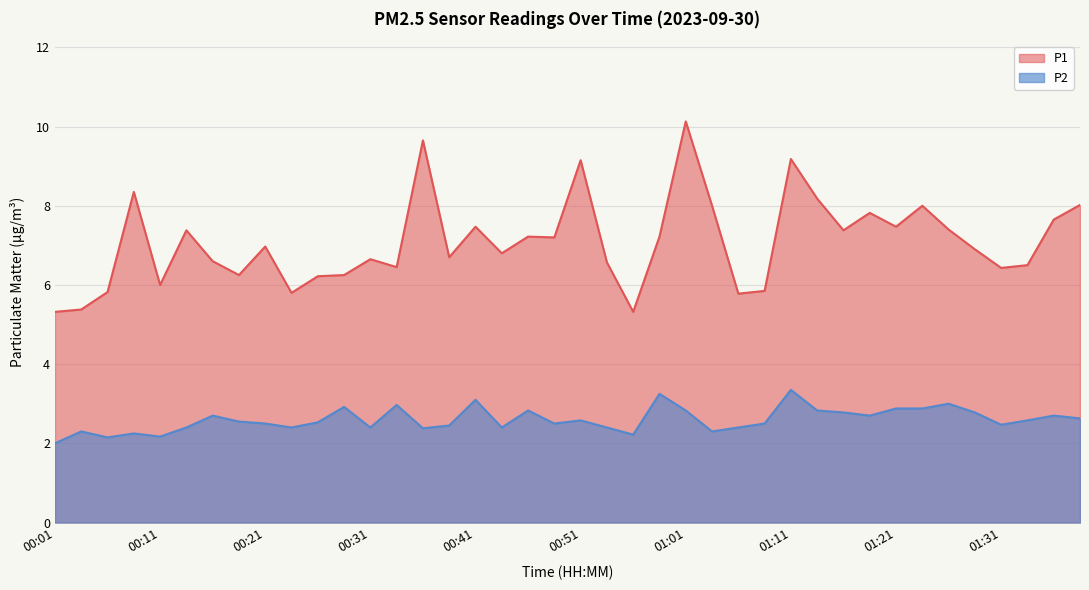

The value of P1 at 01:33 is 6.5. True or false?

True